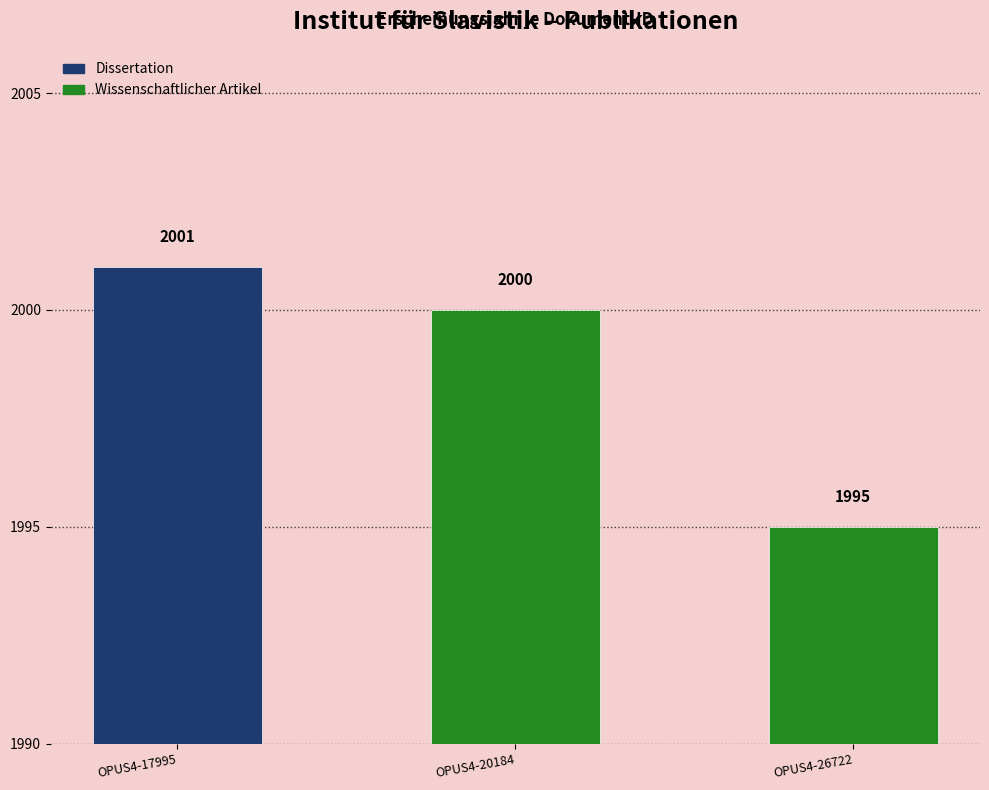

True or false: the data shows 2000 at OPUS4-20184.

True